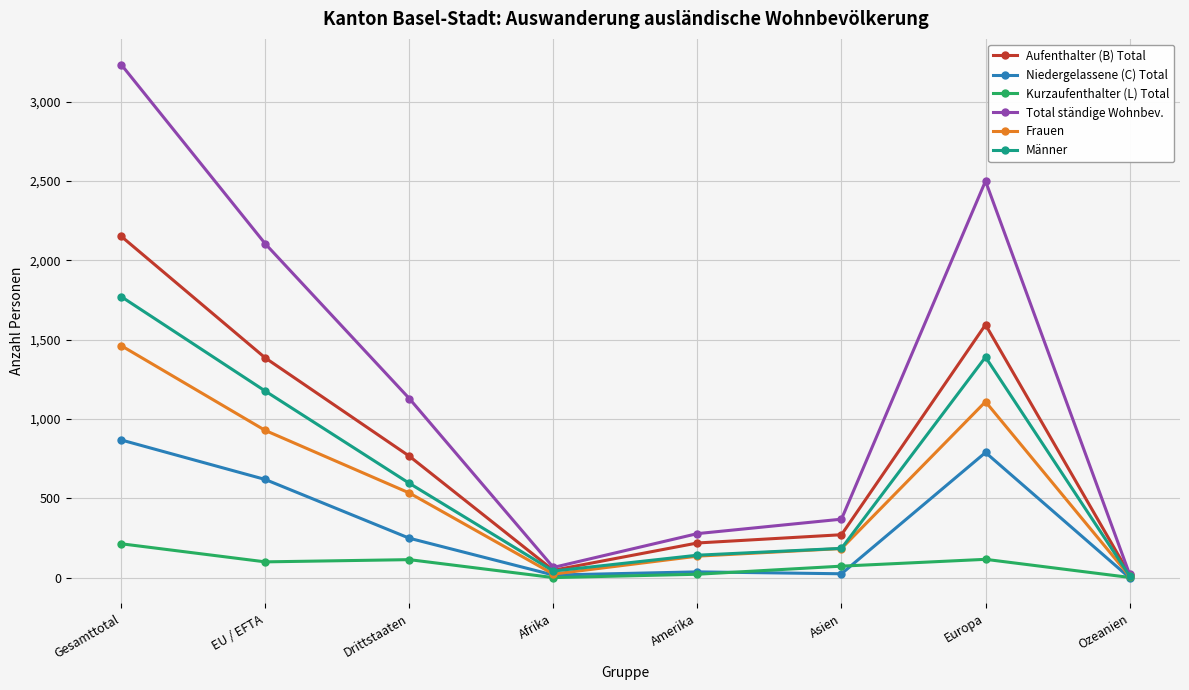

The Aufenthalter (B) Total series shows 1385 at EU / EFTA. True or false?

True